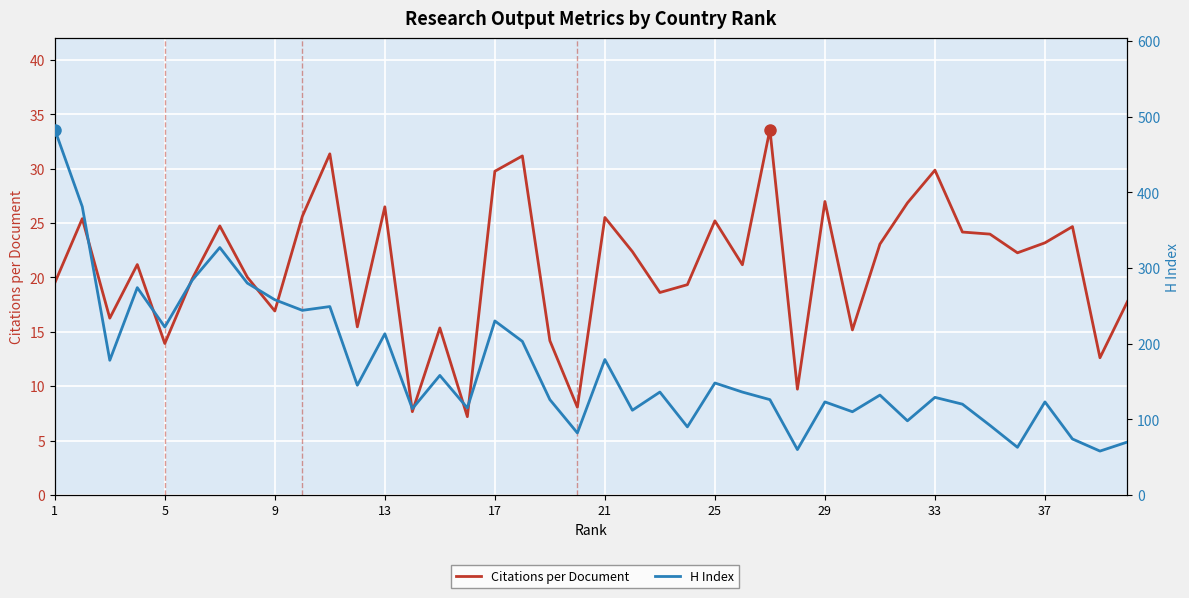

Where does the H Index series first go above 136?

1